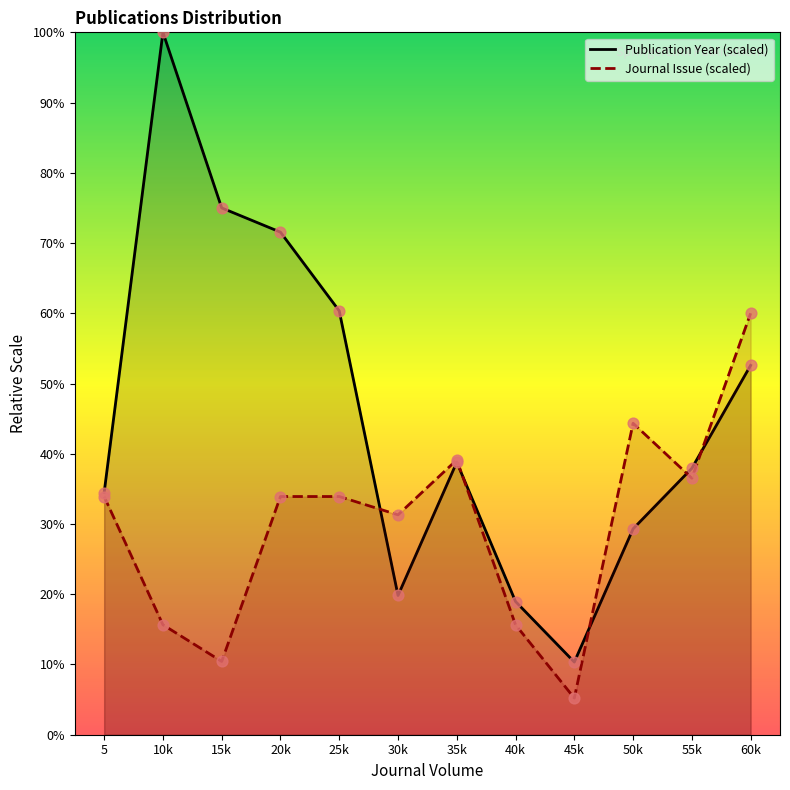

Which series has the widest spread of Y values?

Publication Year (scaled)